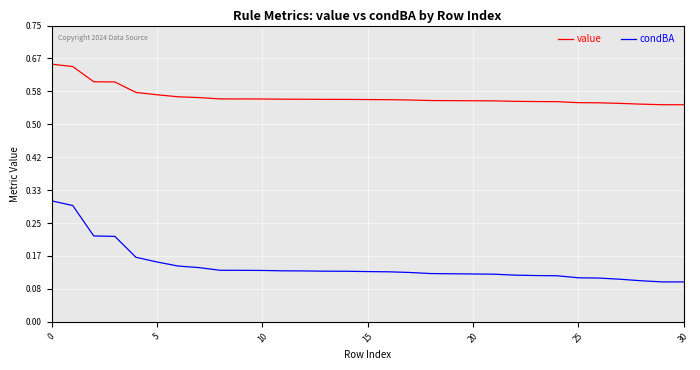

List the series in order of their overall mean, highest first.

value, condBA